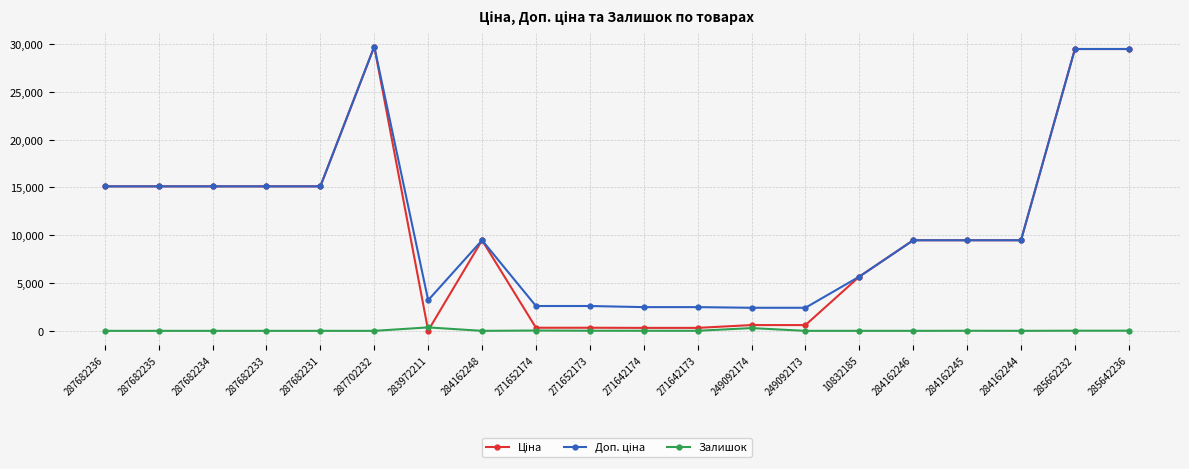

What is the difference between the highest and lowest values at 287682235?

15120.0